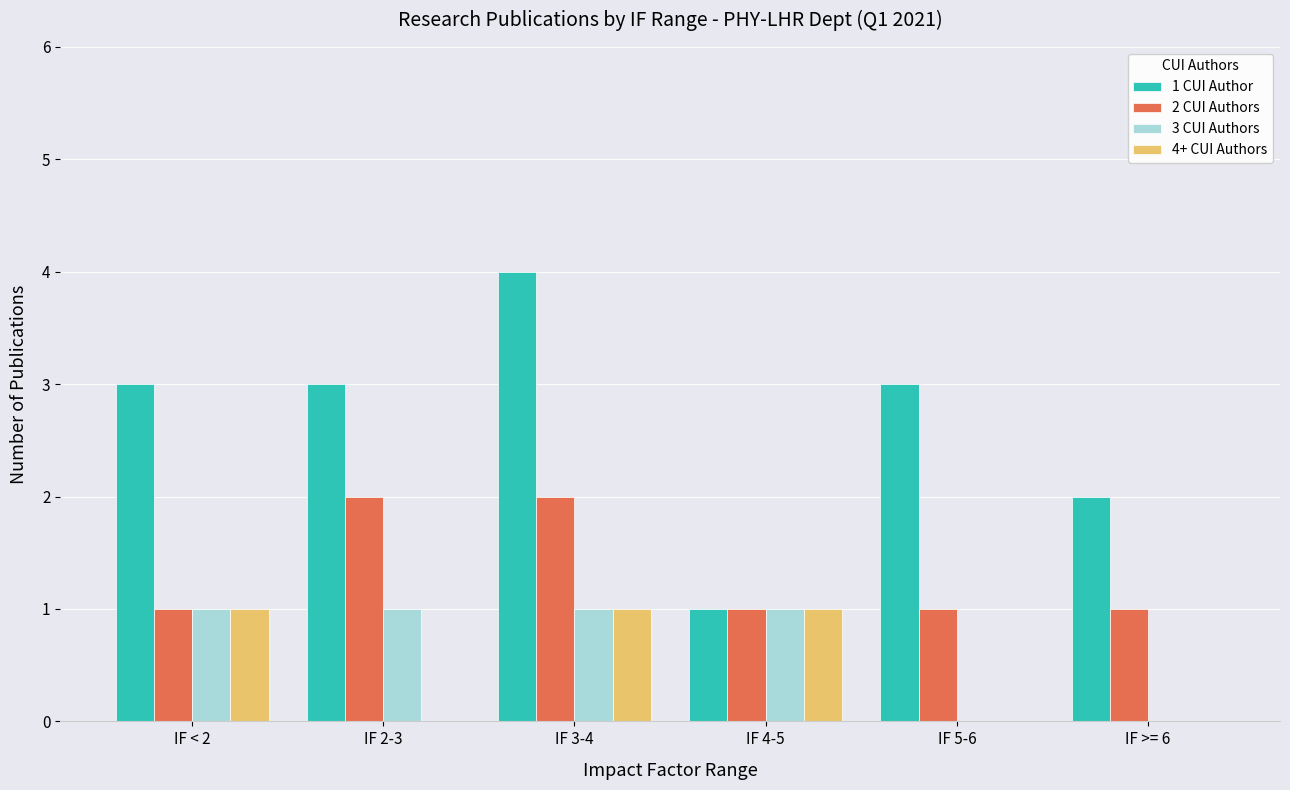

Which series has the largest total across all categories?

1 CUI Author